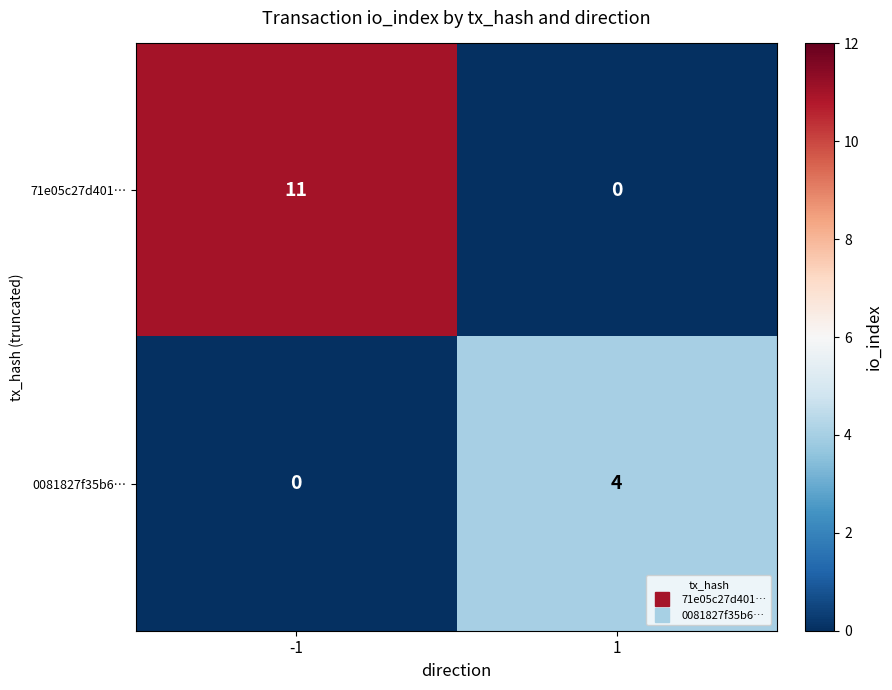

At which category is the sum across all series the highest?

-1